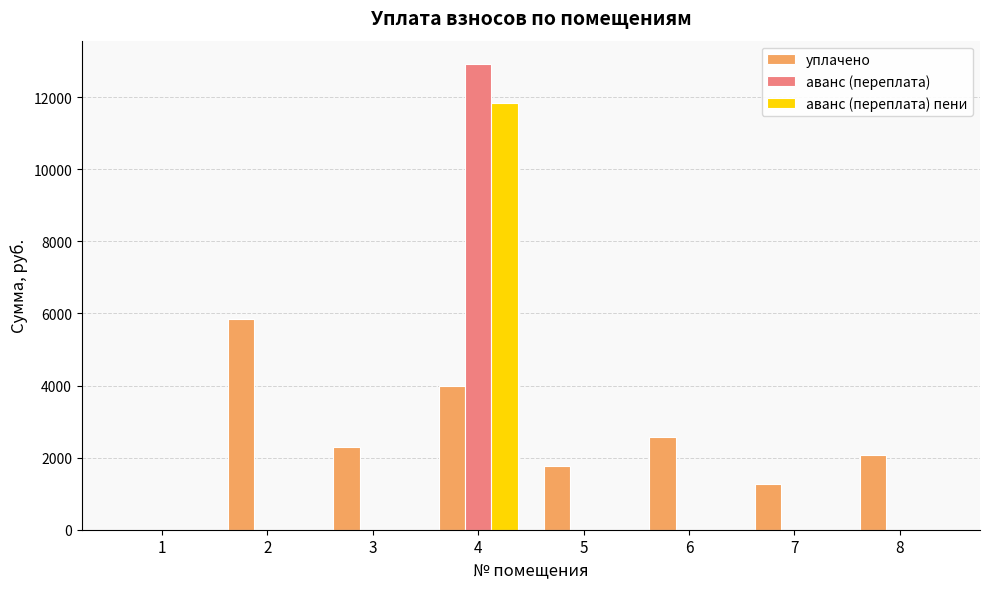

How many categories are shown in the chart?

8